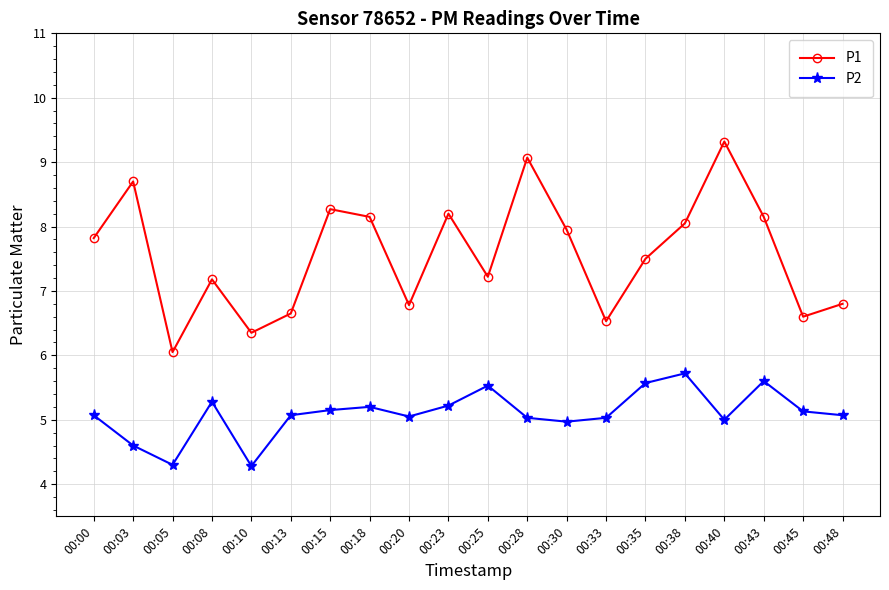

At how many categories does at least one series exceed 6?

20